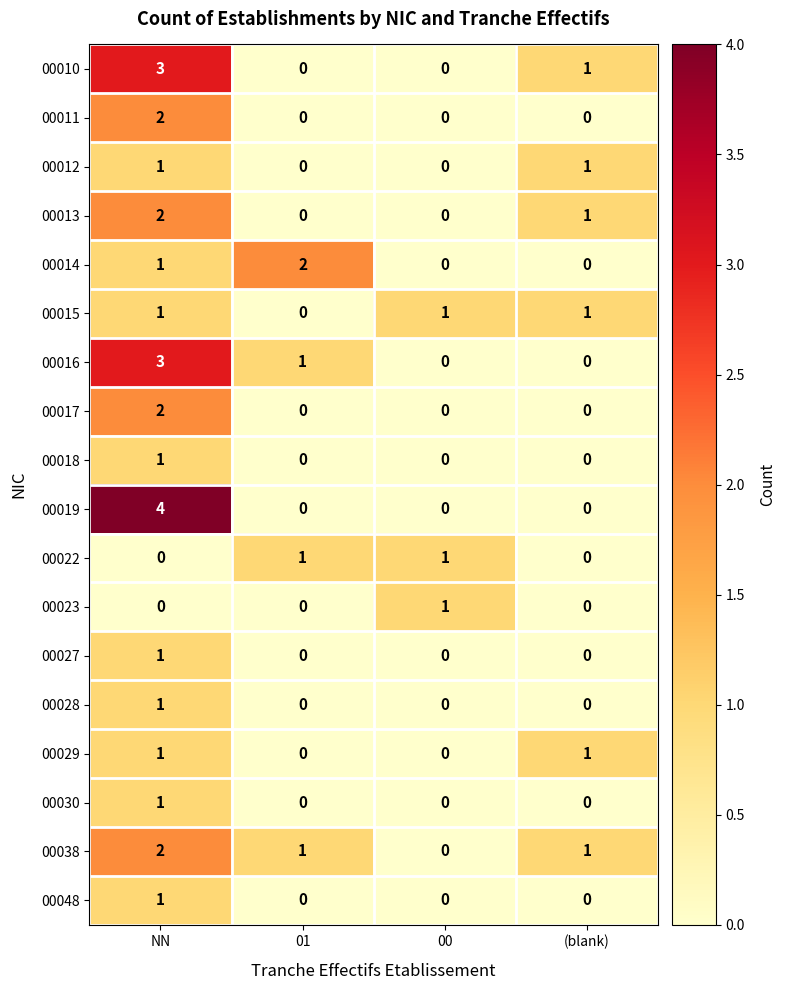

Which series has the widest spread of values?

00019